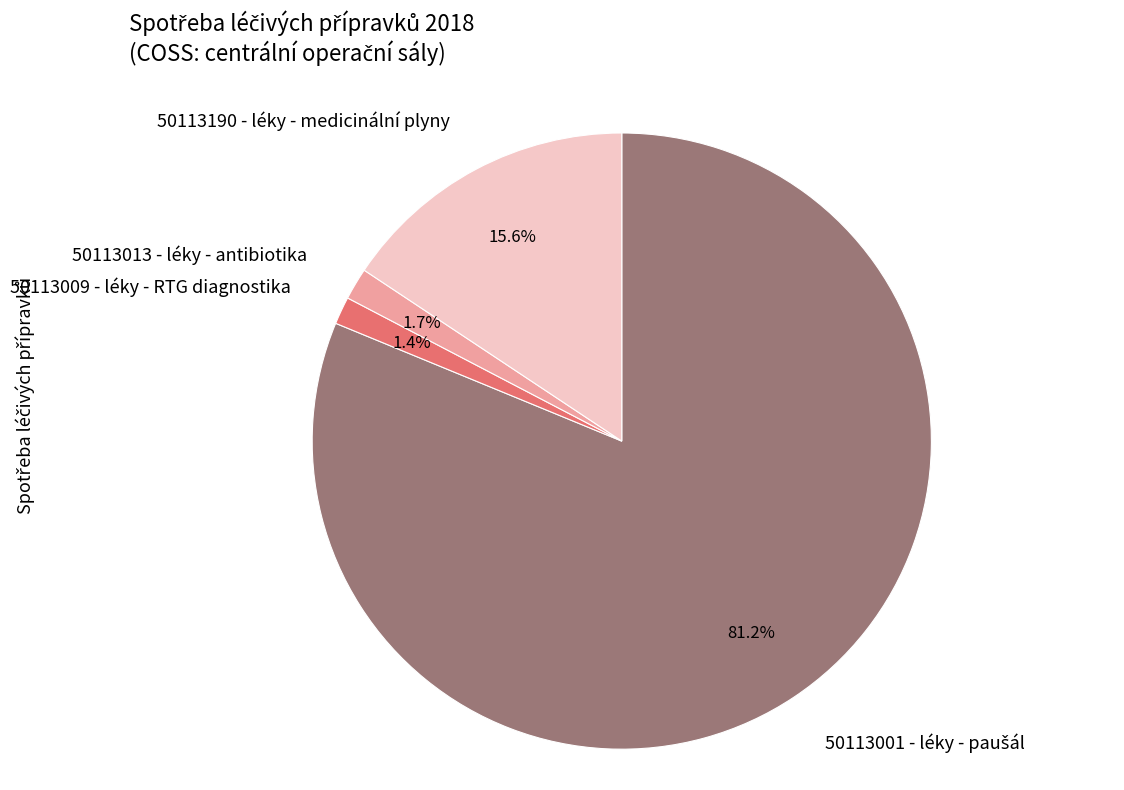

Count the number of slices in the pie.

4